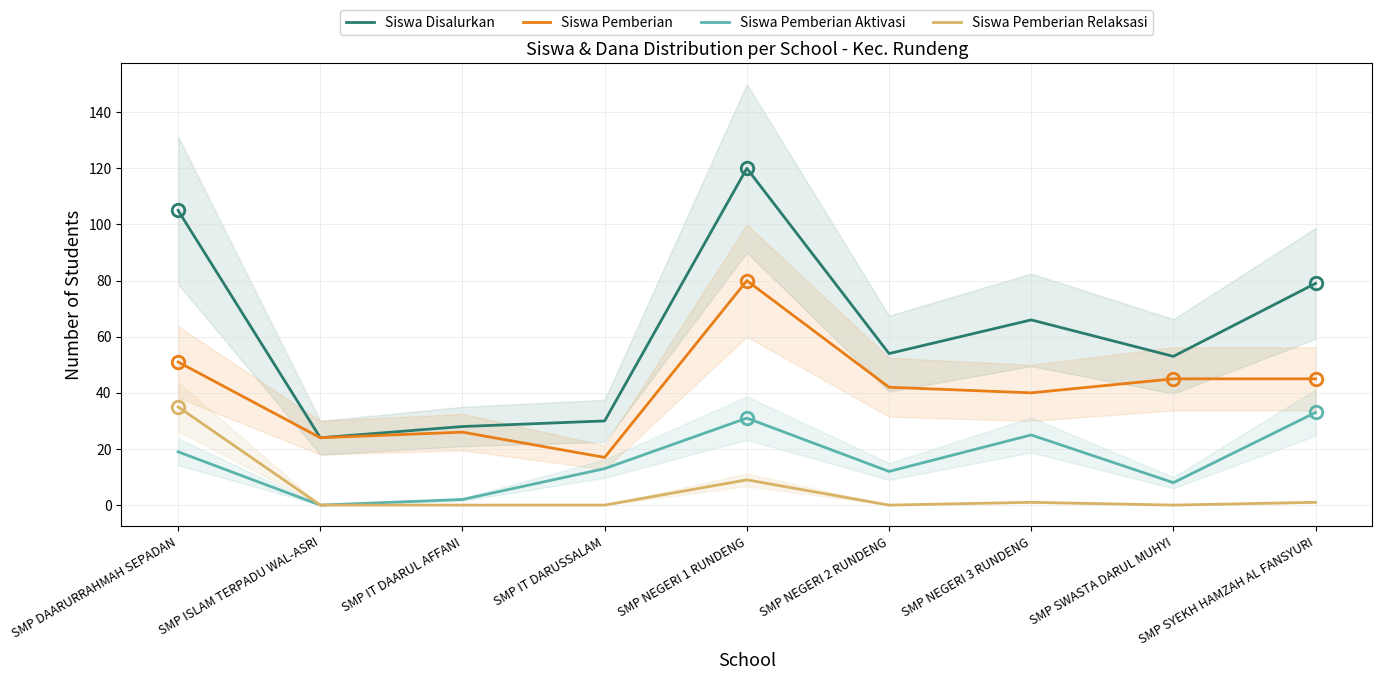

What is the sum of the Siswa Disalurkan values at SMP DAARURRAHMAH SEPADAN and SMP NEGERI 3 RUNDENG?

171